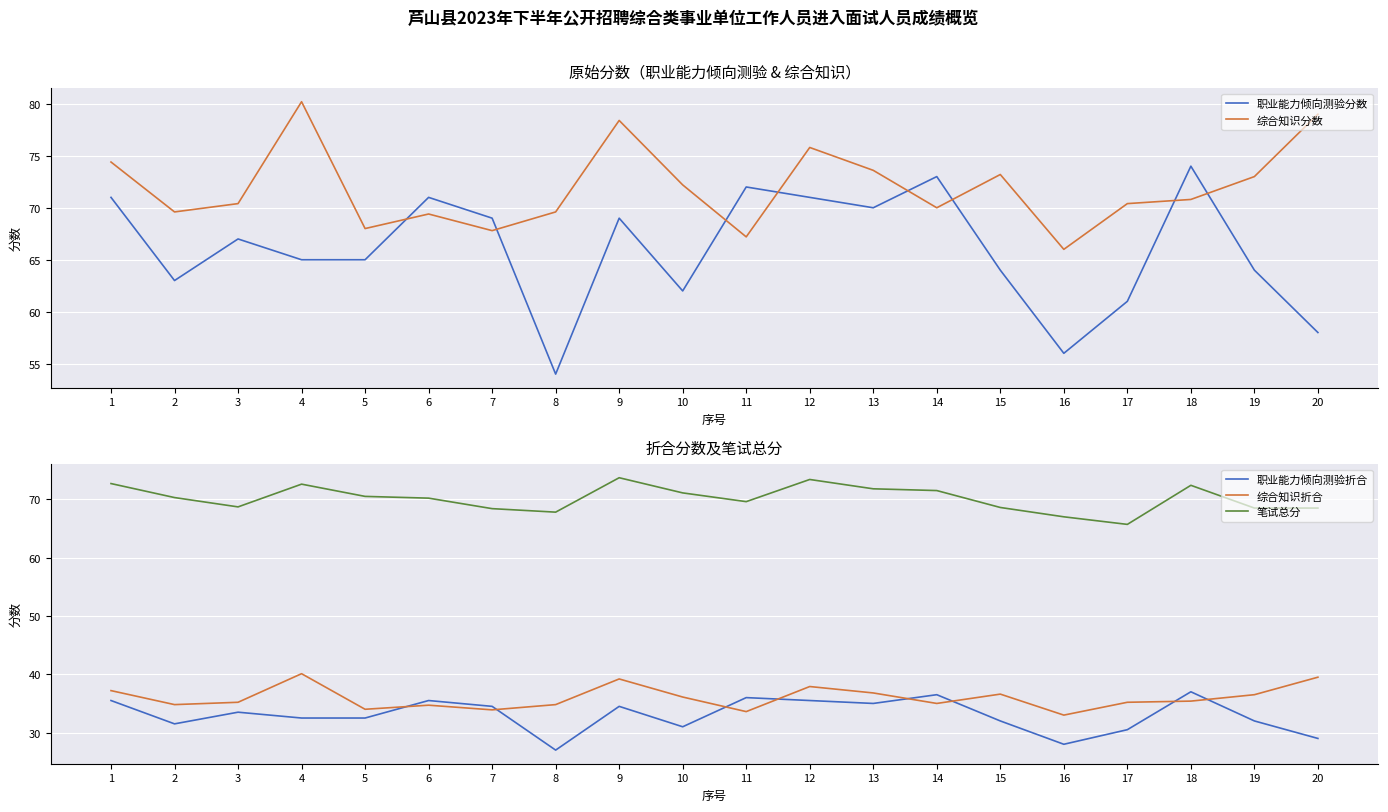

Where is the first local maximum for 职业能力倾向测验折合?

3